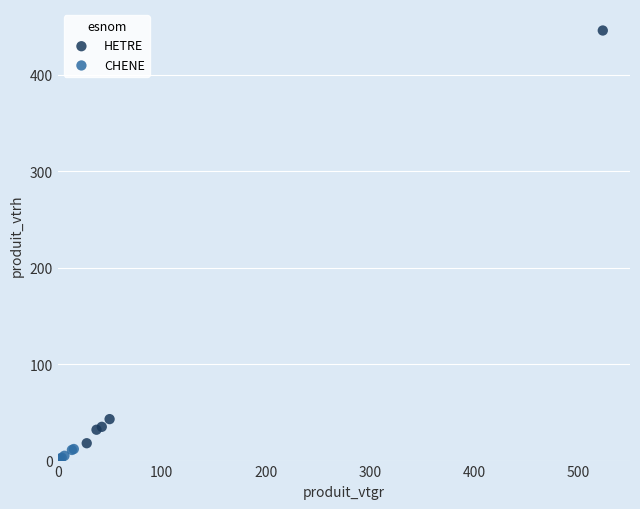

Which series has the widest spread of Y values?

HETRE